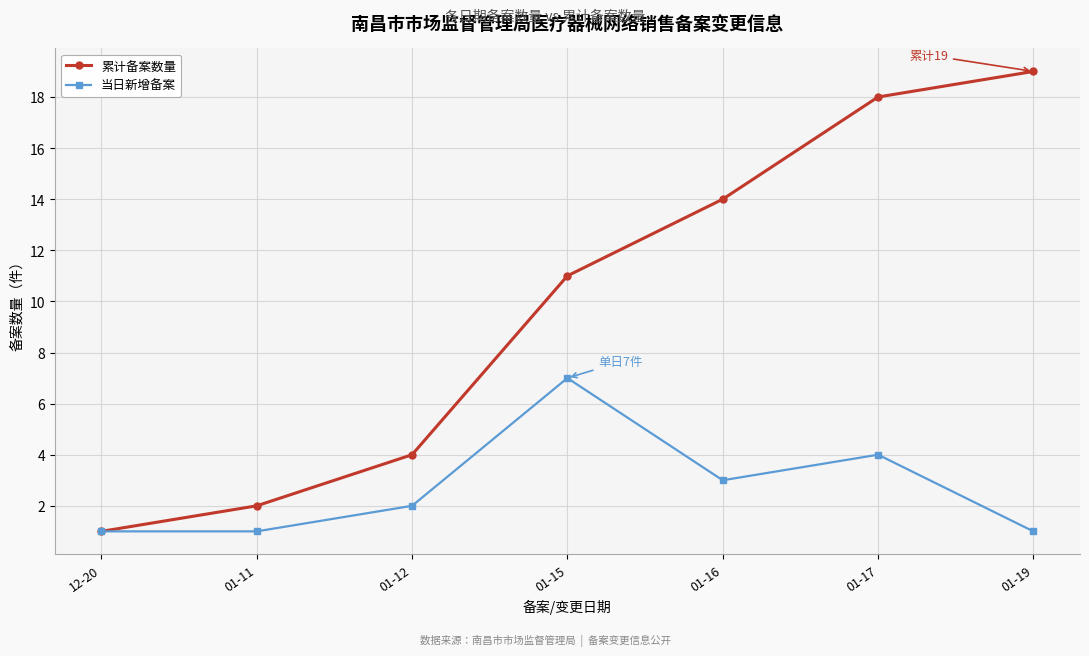

How many series are shown in this chart?

2